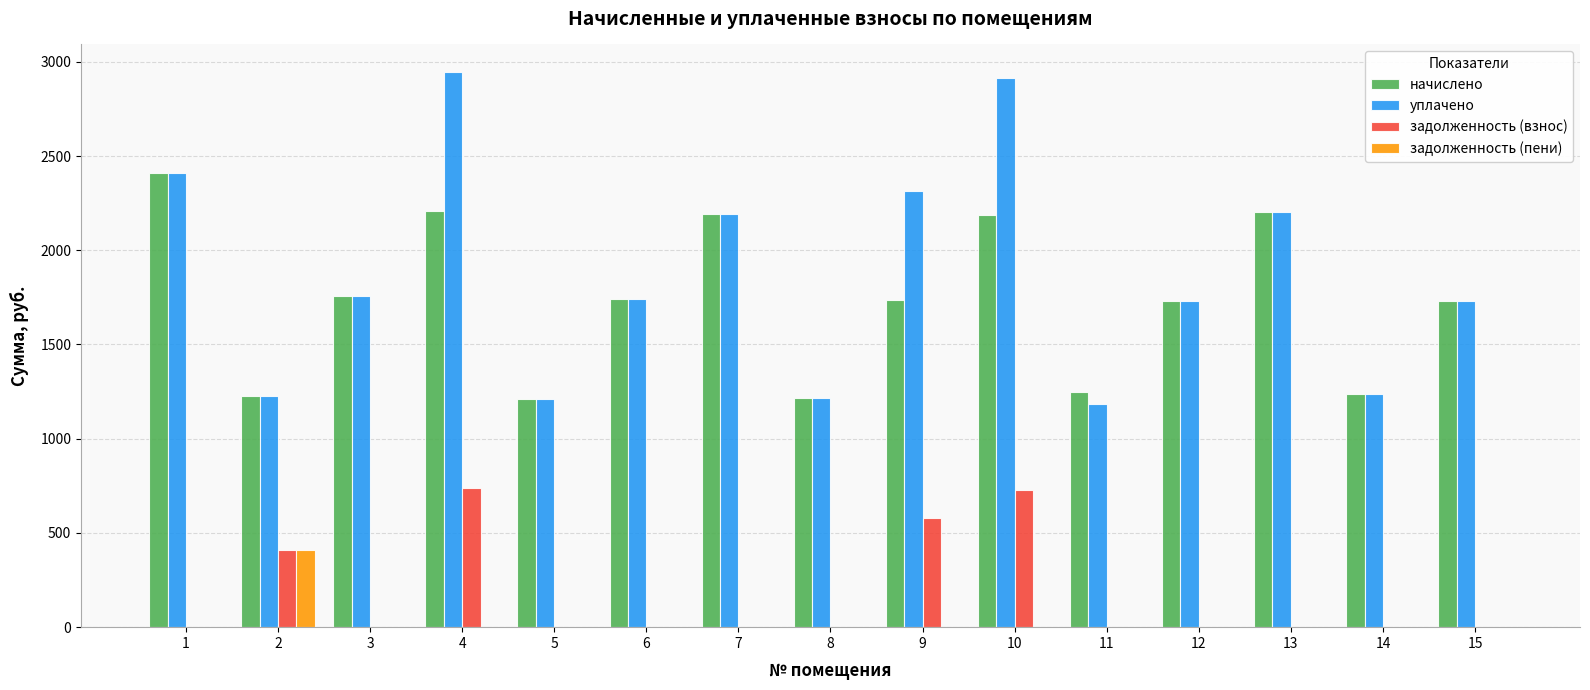

What is the highest value of the начислено series?

2407.6